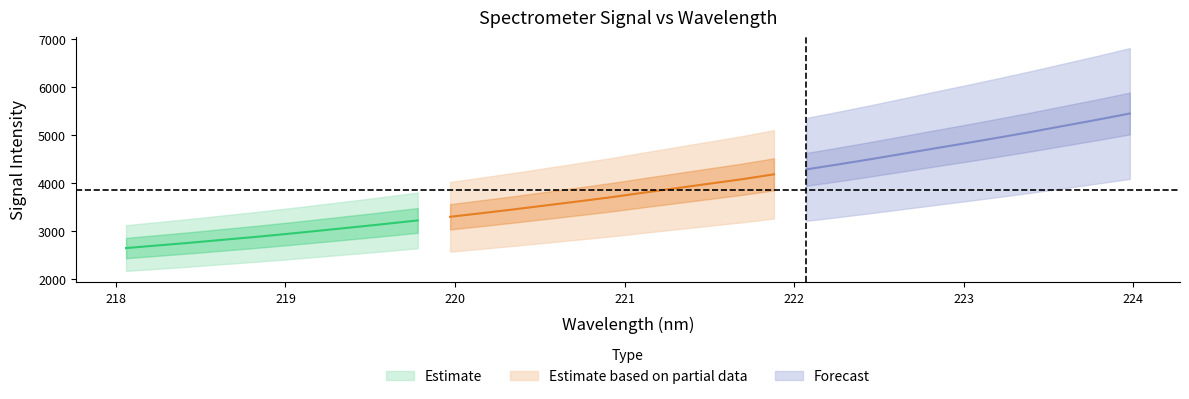

Which has a higher value, 14 or 23?

23